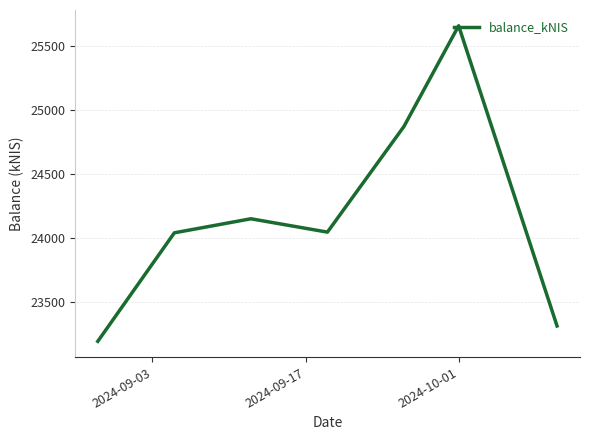

What is the average value?

24181.4